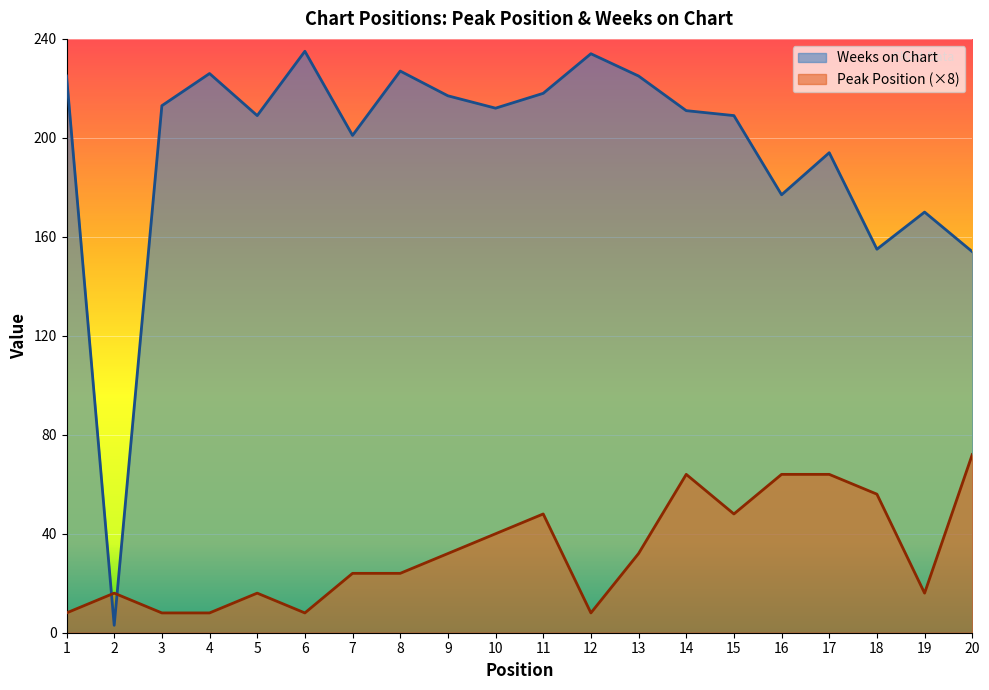

How many data points in Weeks on Chart are above 212?

9